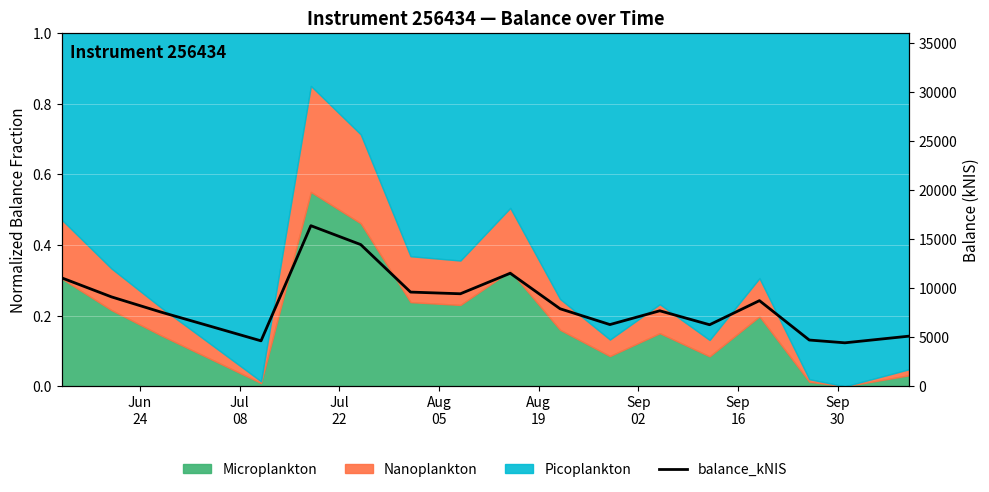

The chart shows a value of 1000.8 at 16. True or false?

False